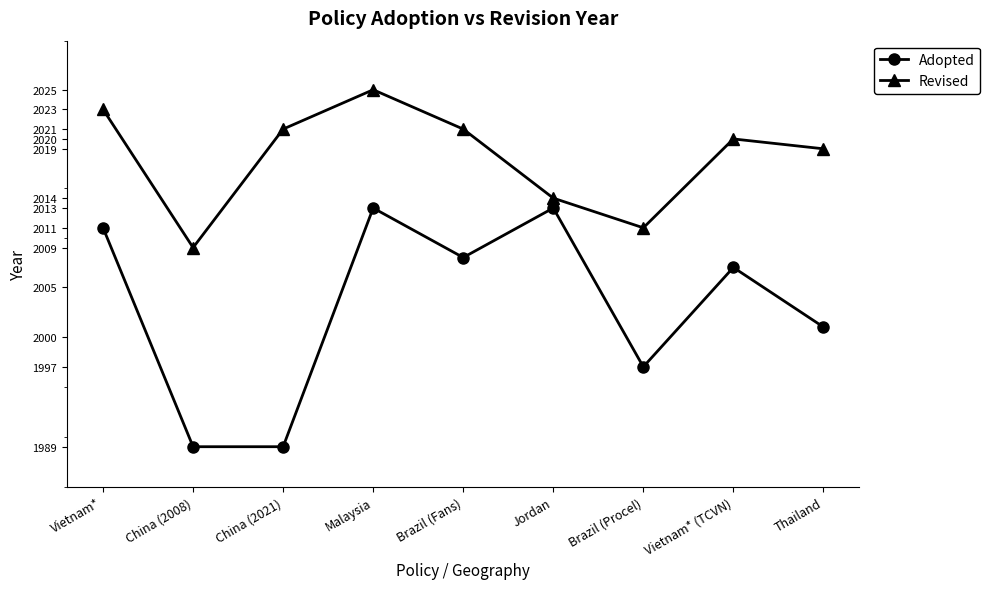

At which label does Revised reach its minimum?

China (2008)